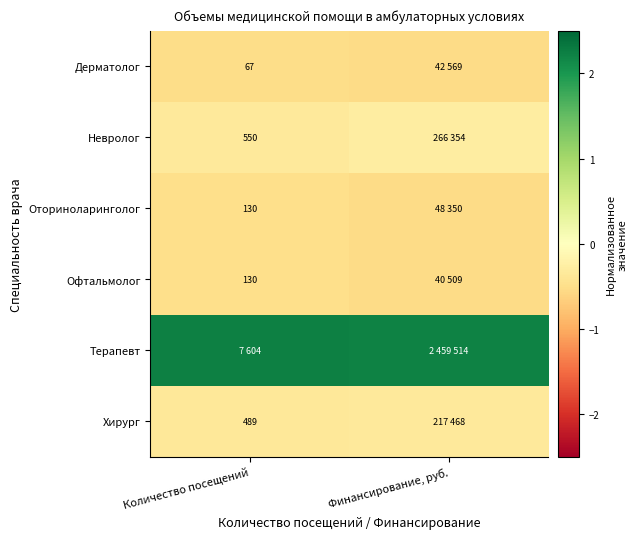

True or false: Терапевт has a value of 3.0 at Количество посещений.

False